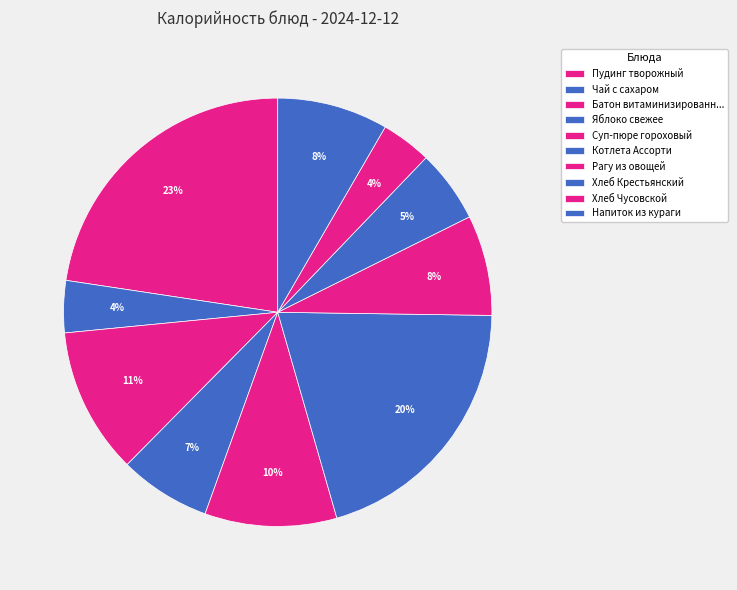

Does Пудинг творожный represent more than half of the total?

No